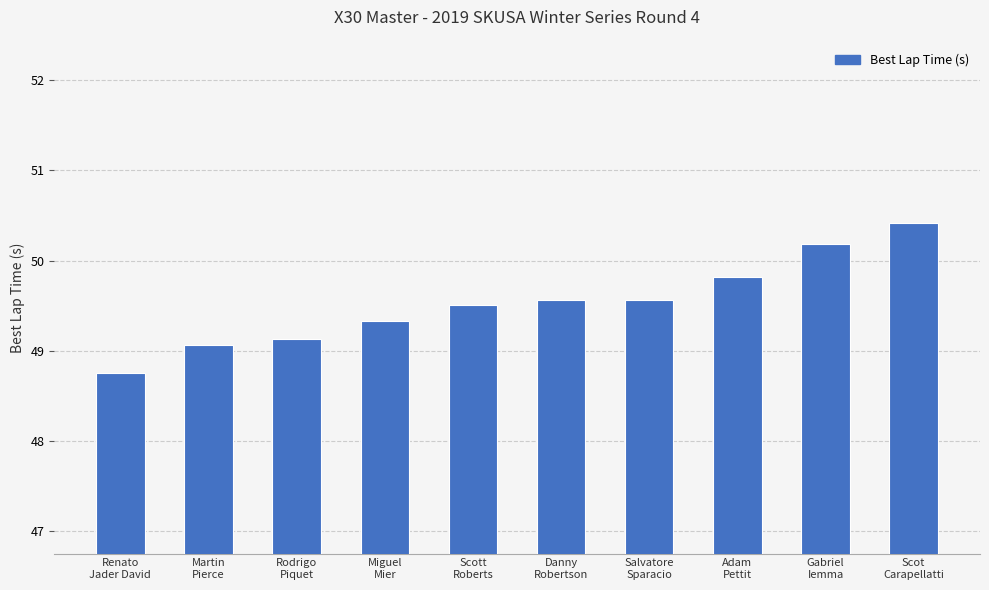

What is the change in value from Salvatore
Sparacio to Scot
Carapellatti?

+0.9